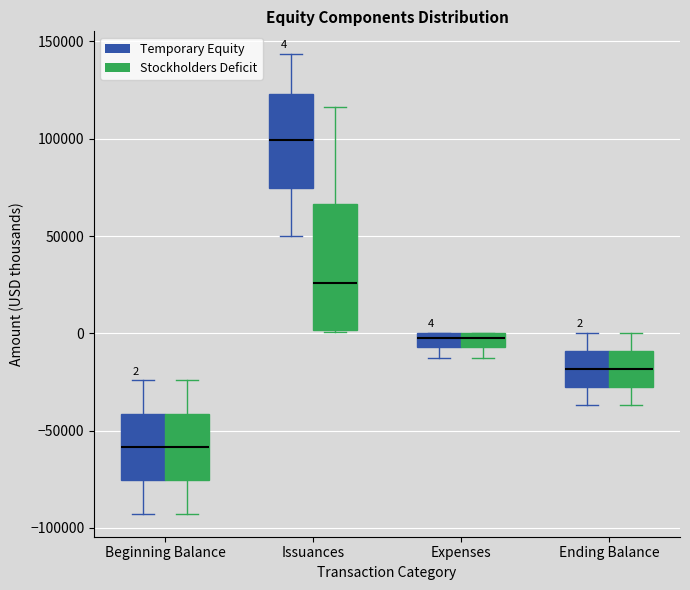

Comparing the boxes themselves (not the whiskers), which one is the tallest?

Issuances (Stockholders Deficit)